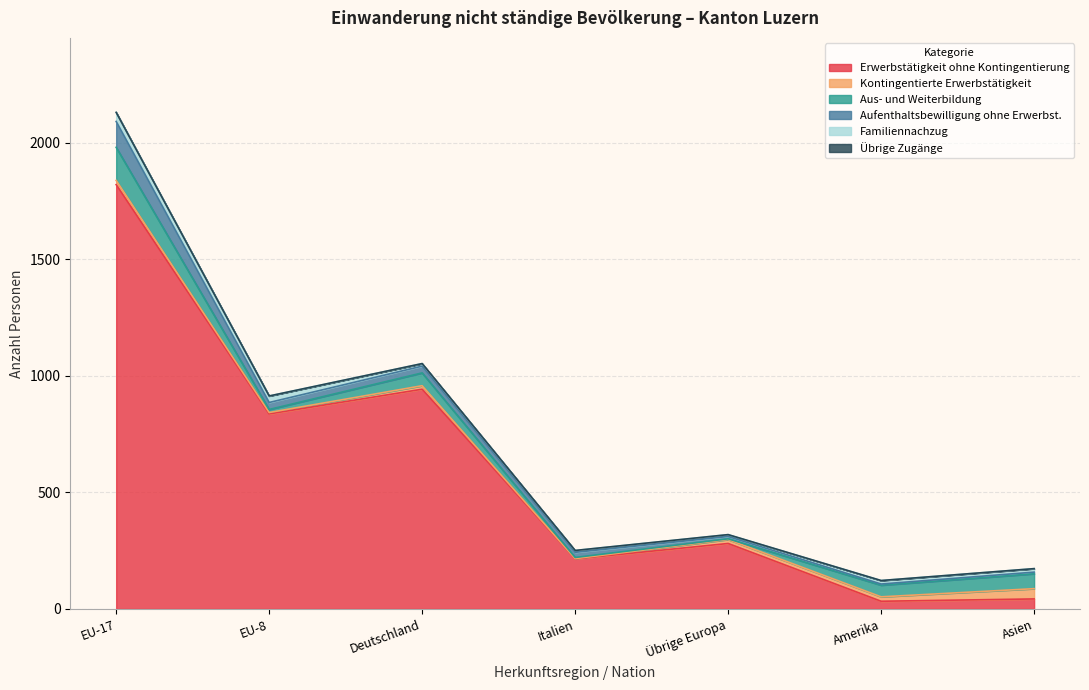

What is the difference between the Aufenthaltsbewilligung ohne Erwerbst. values at Italien and Asien?

15